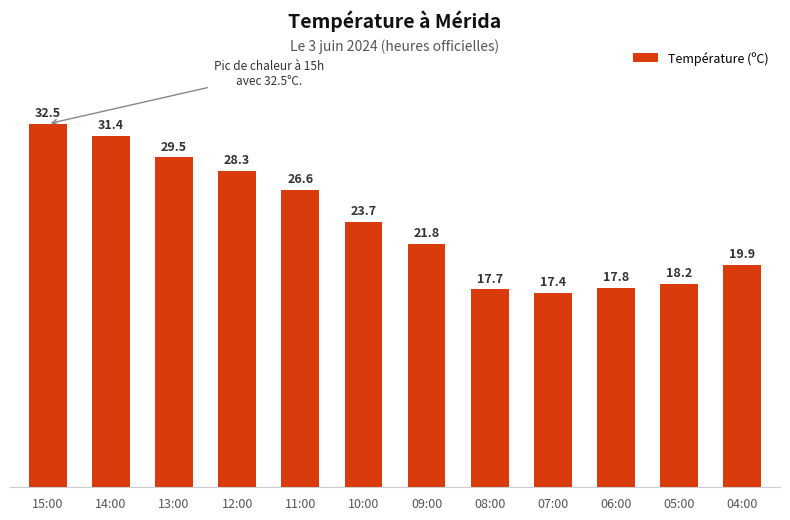

How many values exceed 23?

6